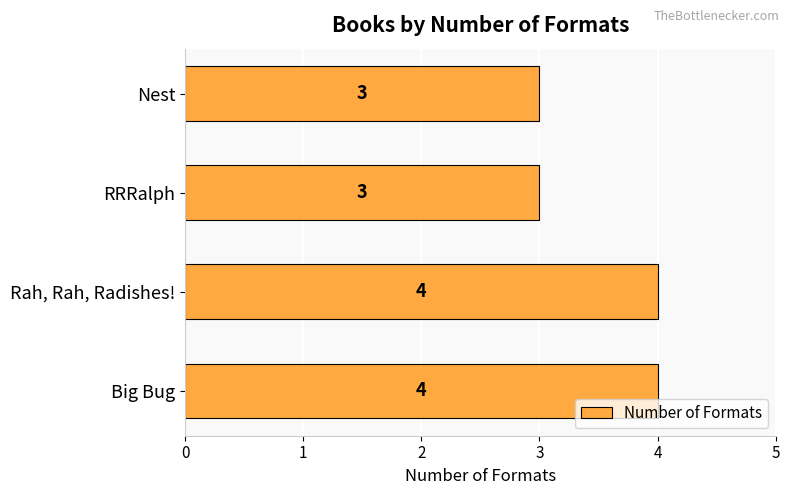

What is the sum of all values?

14